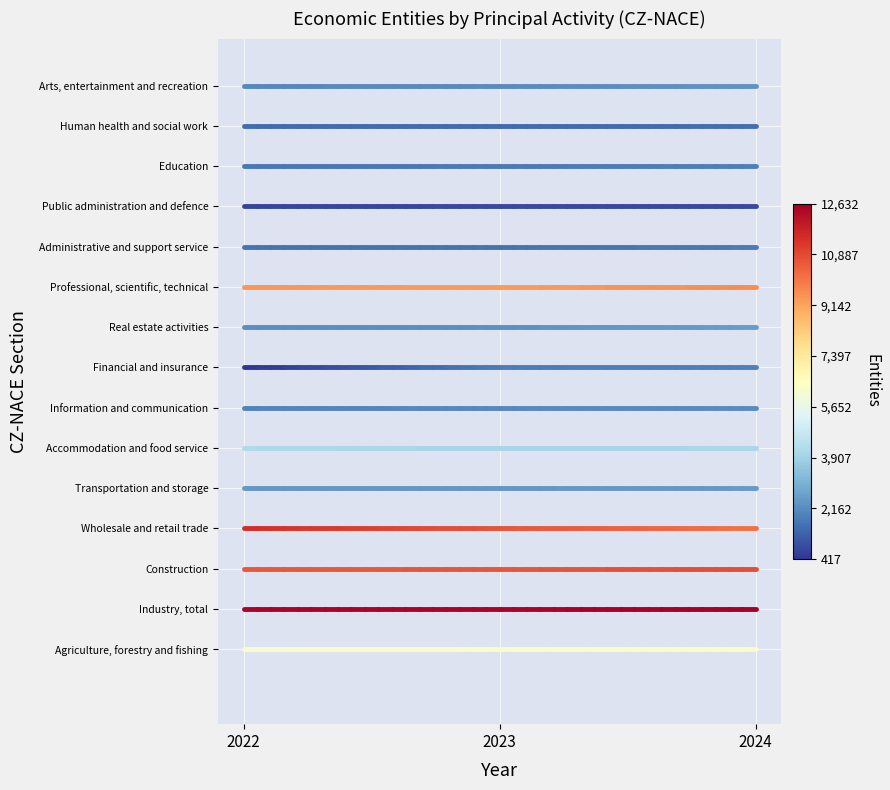

How many data points does each series have?

2